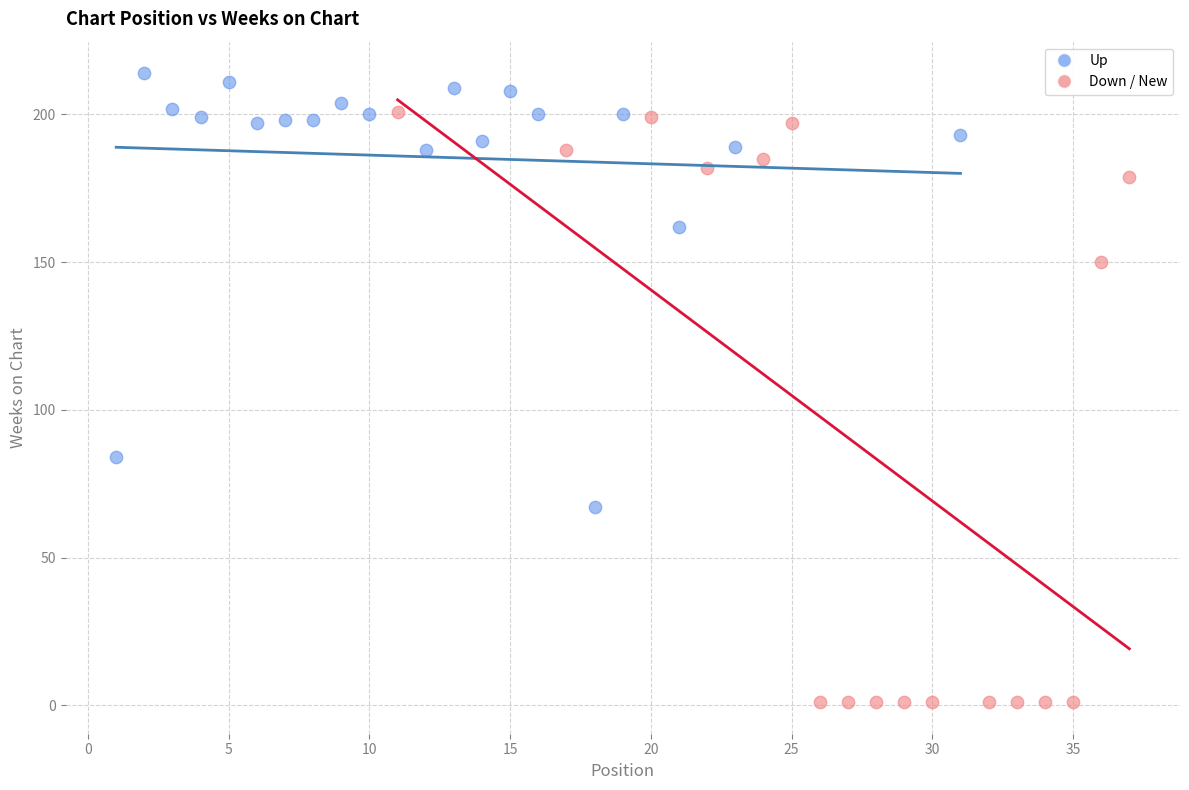

Which series reaches the maximum Y coordinate?

Up